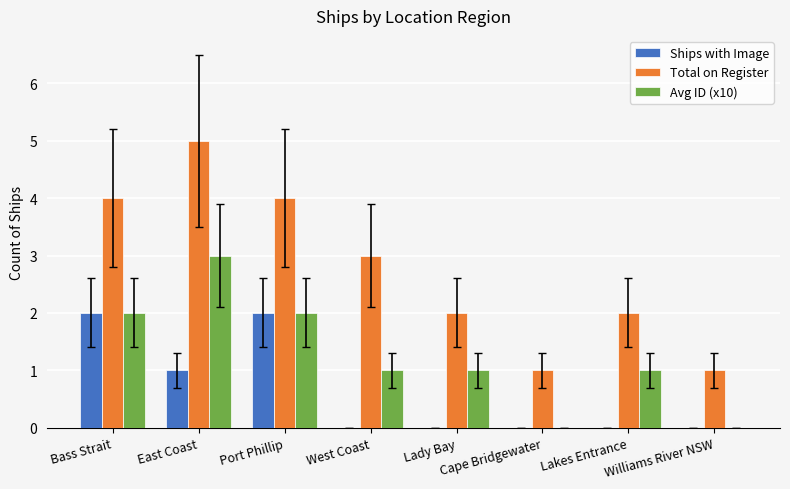

Read the Avg ID (x10) value at East Coast.

3